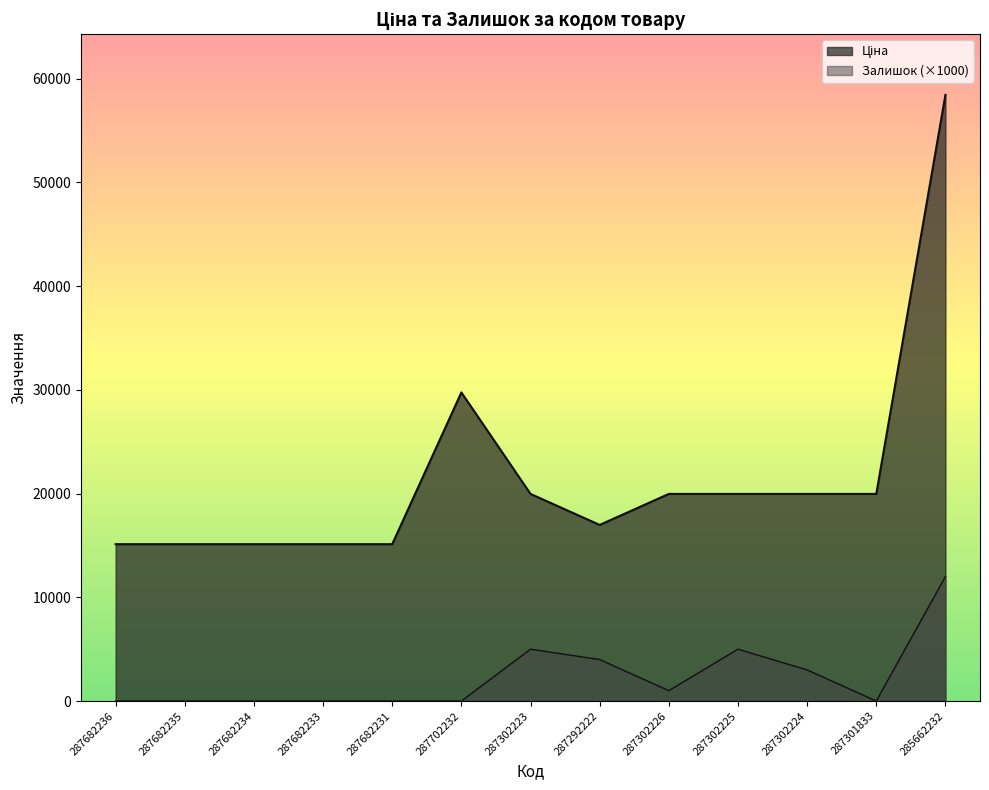

True or false: Ціна has more than 1 points higher than both neighbors.

False